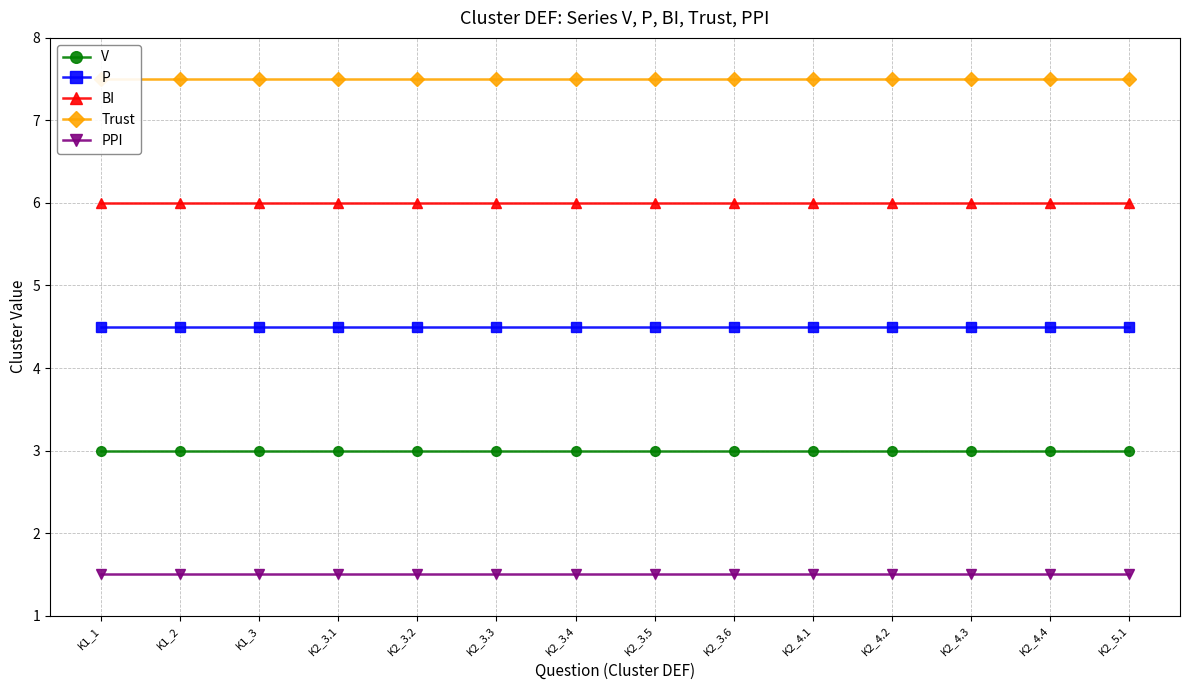

Reading left to right, what are all the values shown in this chart?

V: K1_1=3.0	K1_2=3.0	K1_3=3.0	K2_3.1=3.0	K2_3.2=3.0	K2_3.3=3.0	K2_3.4=3.0	K2_3.5=3.0	K2_3.6=3.0	K2_4.1=3.0	K2_4.2=3.0	K2_4.3=3.0	K2_4.4=3.0	K2_5.1=3.0
P: K1_1=4.5	K1_2=4.5	K1_3=4.5	K2_3.1=4.5	K2_3.2=4.5	K2_3.3=4.5	K2_3.4=4.5	K2_3.5=4.5	K2_3.6=4.5	K2_4.1=4.5	K2_4.2=4.5	K2_4.3=4.5	K2_4.4=4.5	K2_5.1=4.5
BI: K1_1=6.0	K1_2=6.0	K1_3=6.0	K2_3.1=6.0	K2_3.2=6.0	K2_3.3=6.0	K2_3.4=6.0	K2_3.5=6.0	K2_3.6=6.0	K2_4.1=6.0	K2_4.2=6.0	K2_4.3=6.0	K2_4.4=6.0	K2_5.1=6.0
Trust: K1_1=7.5	K1_2=7.5	K1_3=7.5	K2_3.1=7.5	K2_3.2=7.5	K2_3.3=7.5	K2_3.4=7.5	K2_3.5=7.5	K2_3.6=7.5	K2_4.1=7.5	K2_4.2=7.5	K2_4.3=7.5	K2_4.4=7.5	K2_5.1=7.5
PPI: K1_1=1.5	K1_2=1.5	K1_3=1.5	K2_3.1=1.5	K2_3.2=1.5	K2_3.3=1.5	K2_3.4=1.5	K2_3.5=1.5	K2_3.6=1.5	K2_4.1=1.5	K2_4.2=1.5	K2_4.3=1.5	K2_4.4=1.5	K2_5.1=1.5